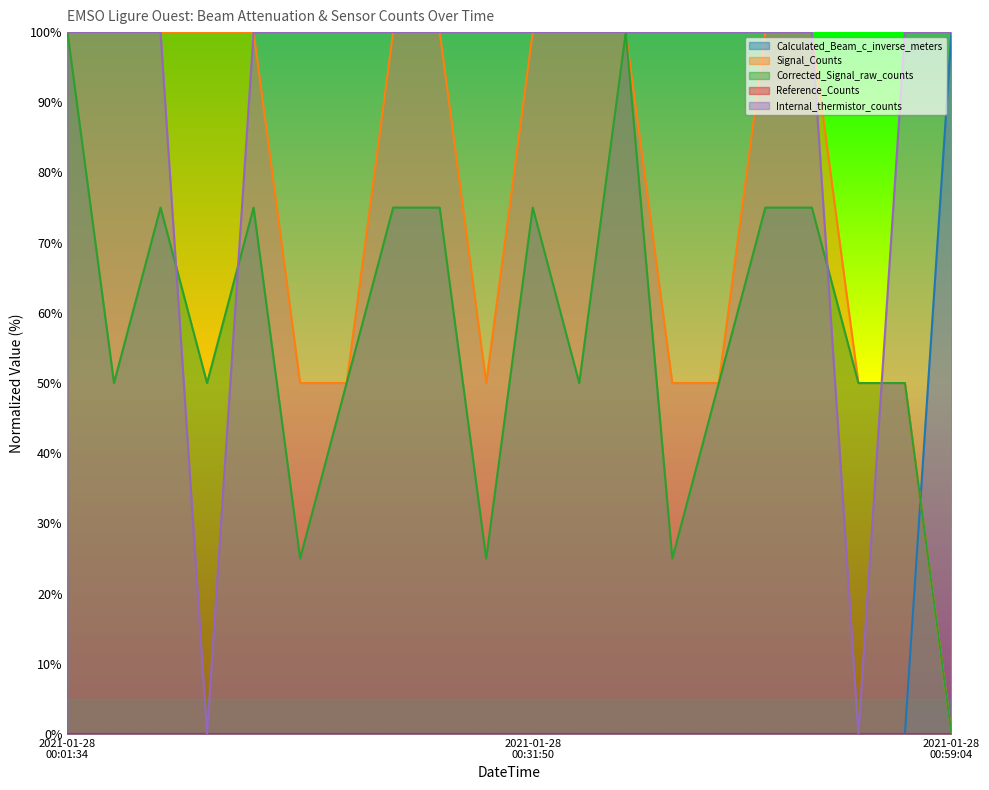

What is the total value across all series at 2021-01-28T00:34:51?

250